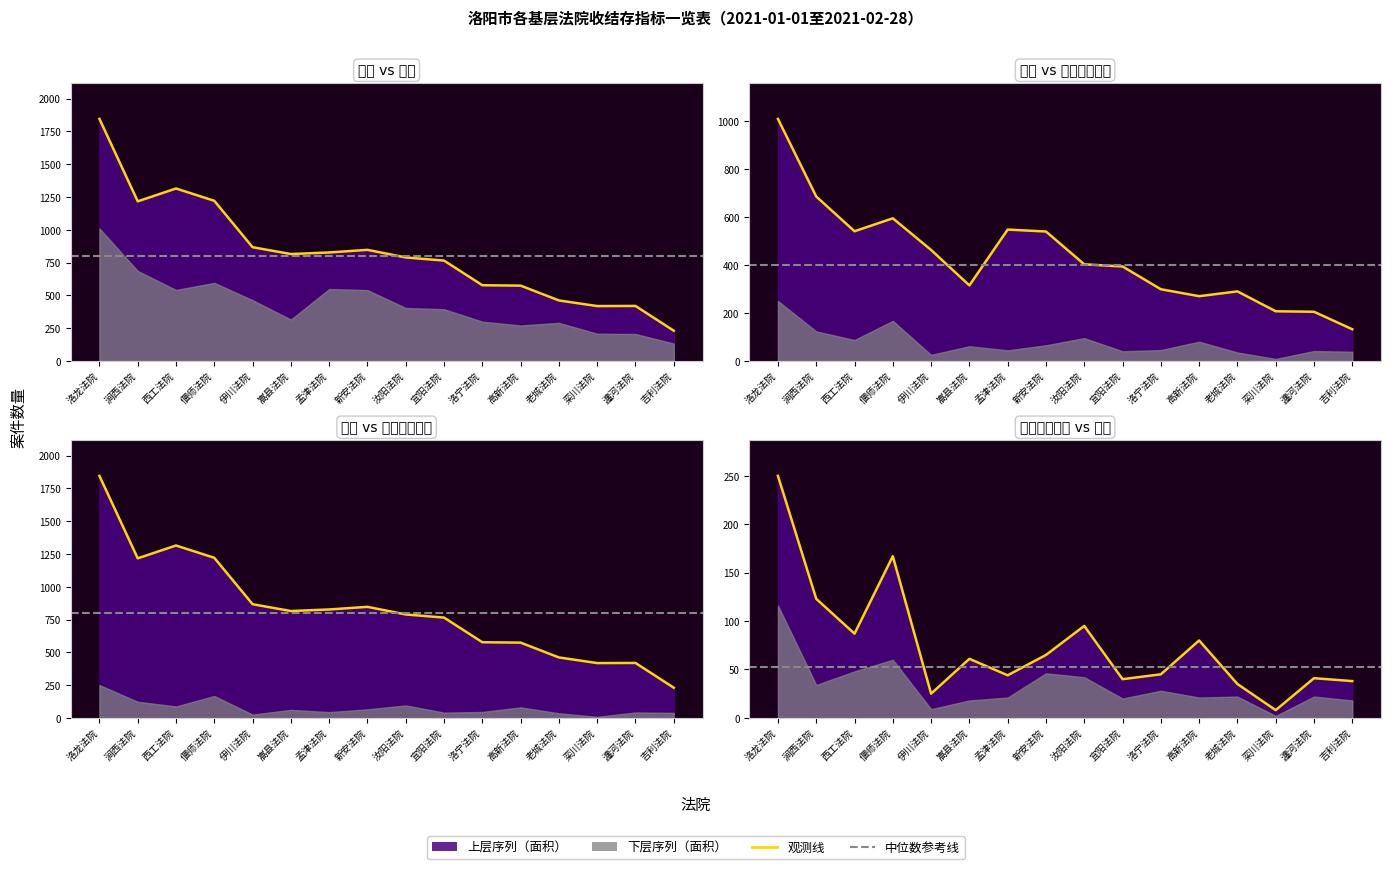

What is the difference between the 结案数 values at 新安法院 and 涧西法院?

146